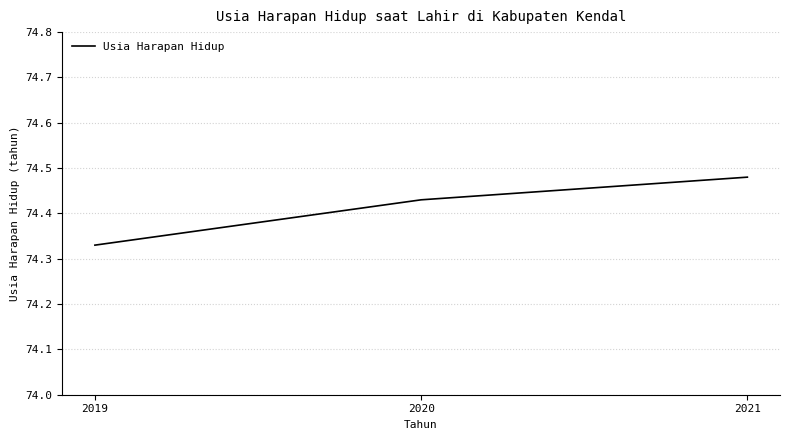

Between 2019 and 2020, which is larger?

2020